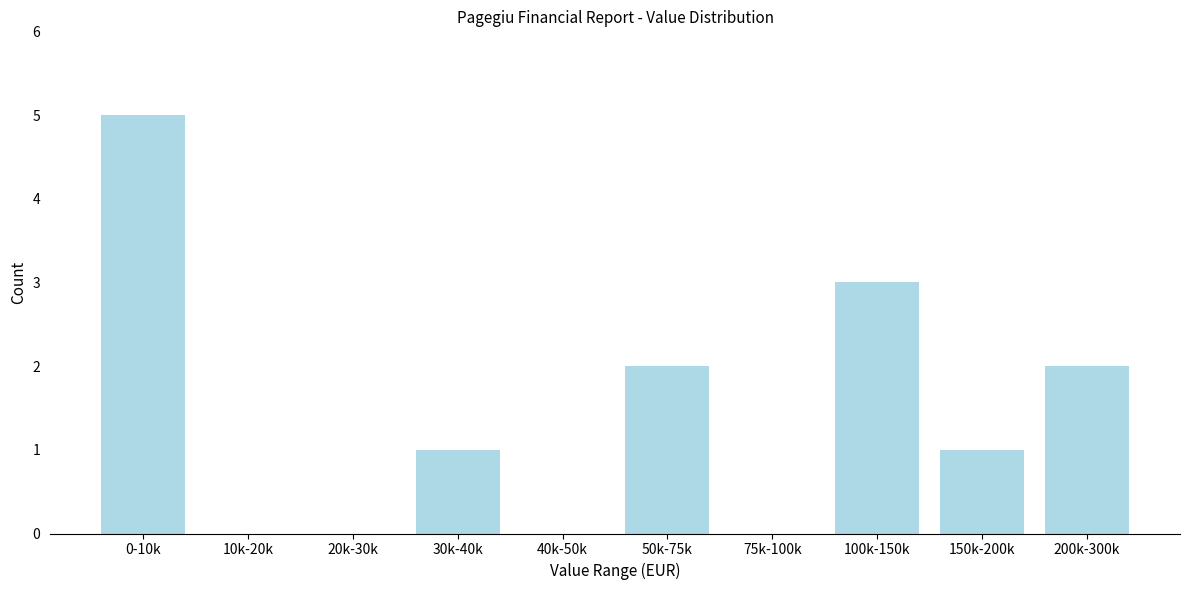

Reading right to left, what are all the values shown in this chart?

200k-300k=2	150k-200k=1	100k-150k=3	75k-100k=0	50k-75k=2	40k-50k=0	30k-40k=1	20k-30k=0	10k-20k=0	0-10k=5